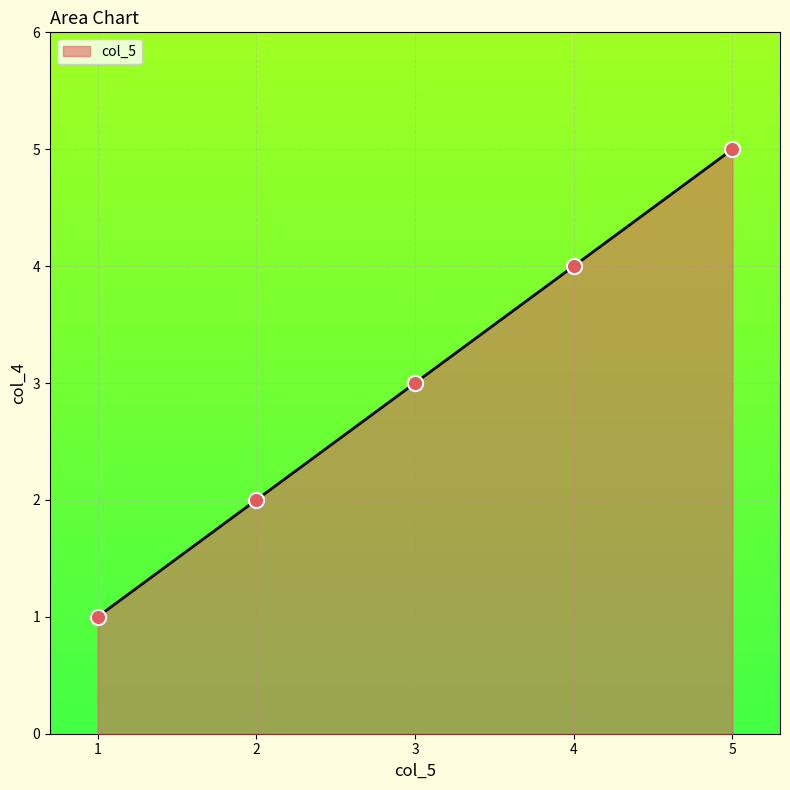

What is the change in value from 1 to 5?

+4